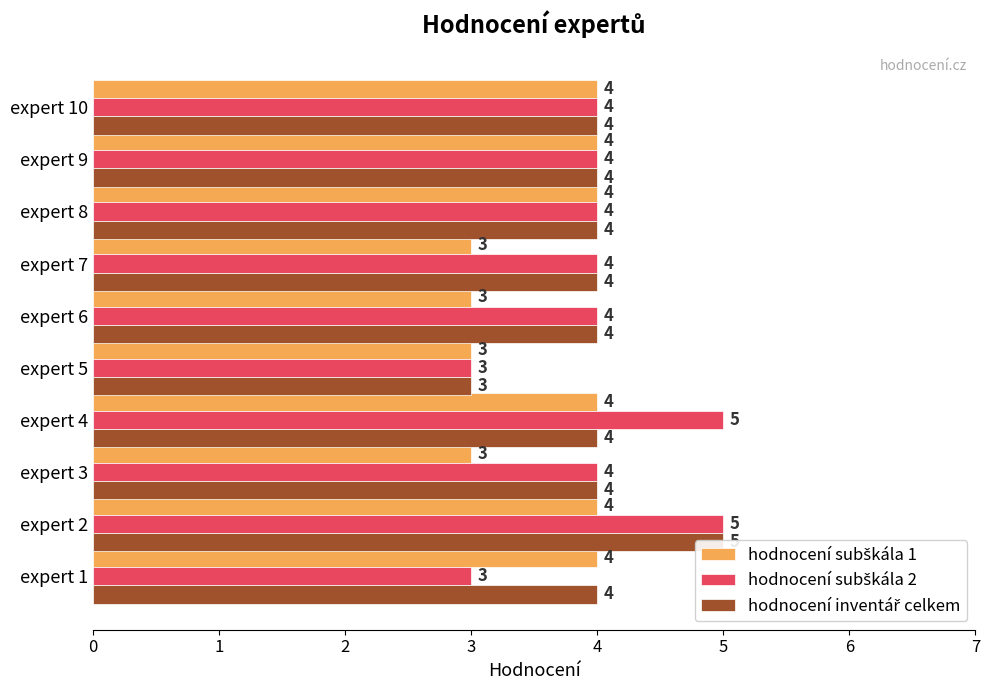

What is the difference between the second highest and minimum values in the hodnocení inventář celkem series?

1